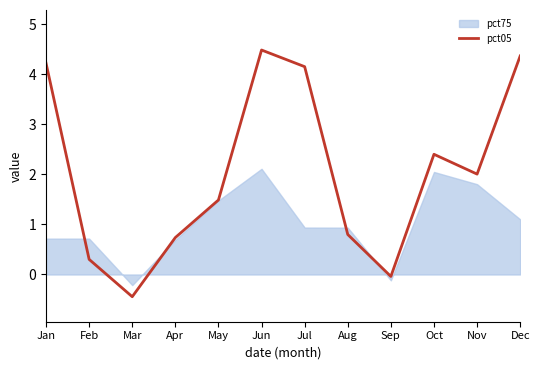

What is the maximum value for pct05?

4.5